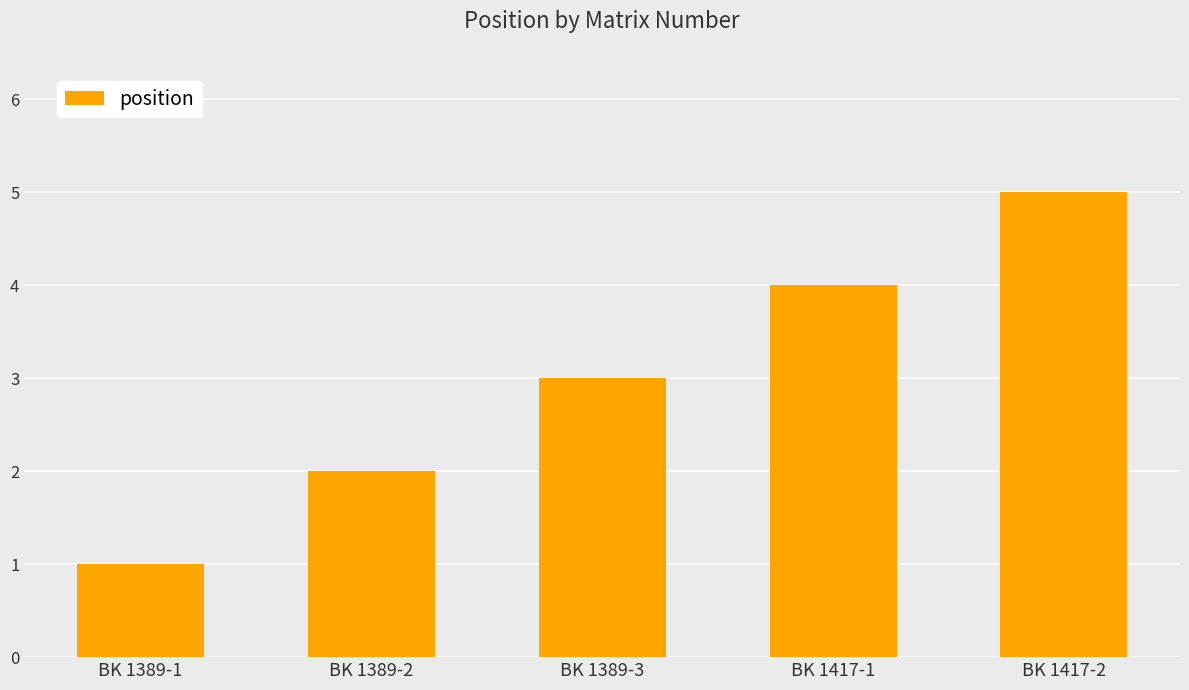

What is the difference between the maximum and minimum values?

4